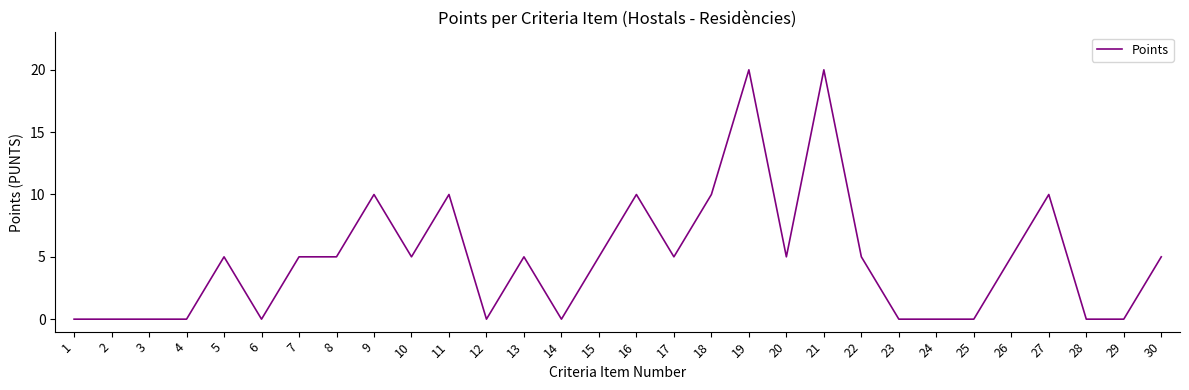

Reading left to right, transcribe all the data shown in this chart.

1=0	2=0	3=0	4=0	5=5	6=0	7=5	8=5	9=10	10=5	11=10	12=0	13=5	14=0	15=5	16=10	17=5	18=10	19=20	20=5	21=20	22=5	23=0	24=0	25=0	26=5	27=10	28=0	29=0	30=5